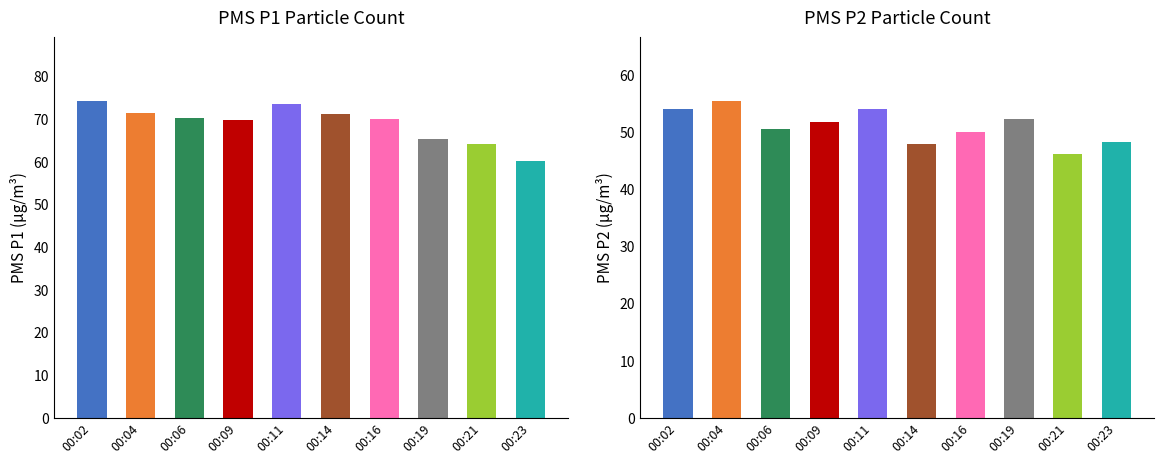

At which label does PMS_P1 reach its peak?

00:02